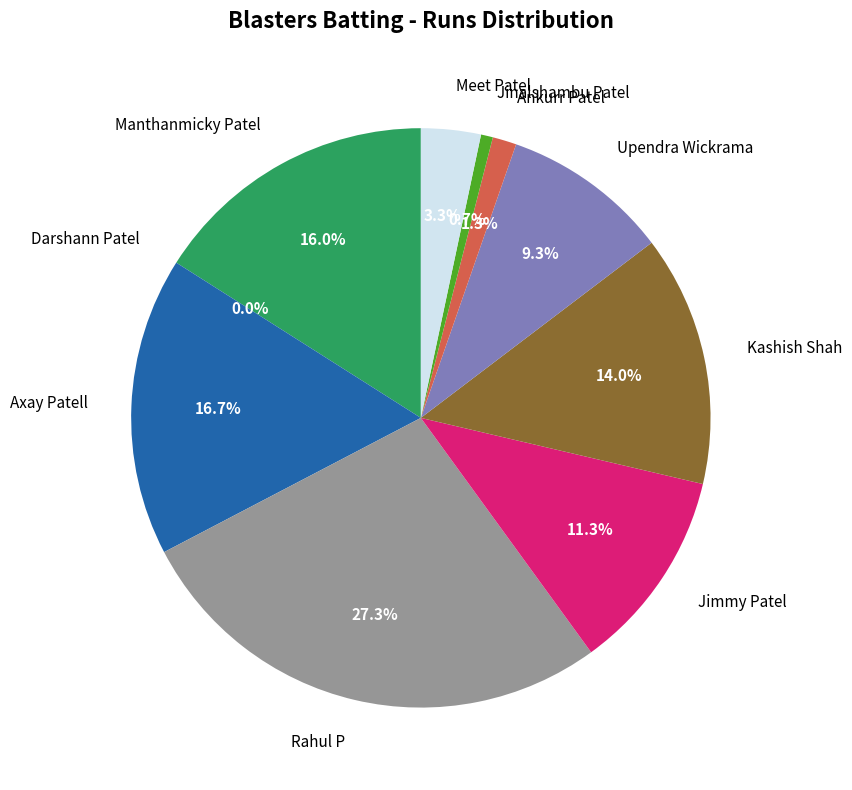

Rank the categories by value from lowest to highest.

Darshann Patel, Jinalshambu Patel, Ankurr Patel, Meet Patel, Upendra Wickrama, Jimmy Patel, Kashish Shah, Manthanmicky Patel, Axay Patell, Rahul P